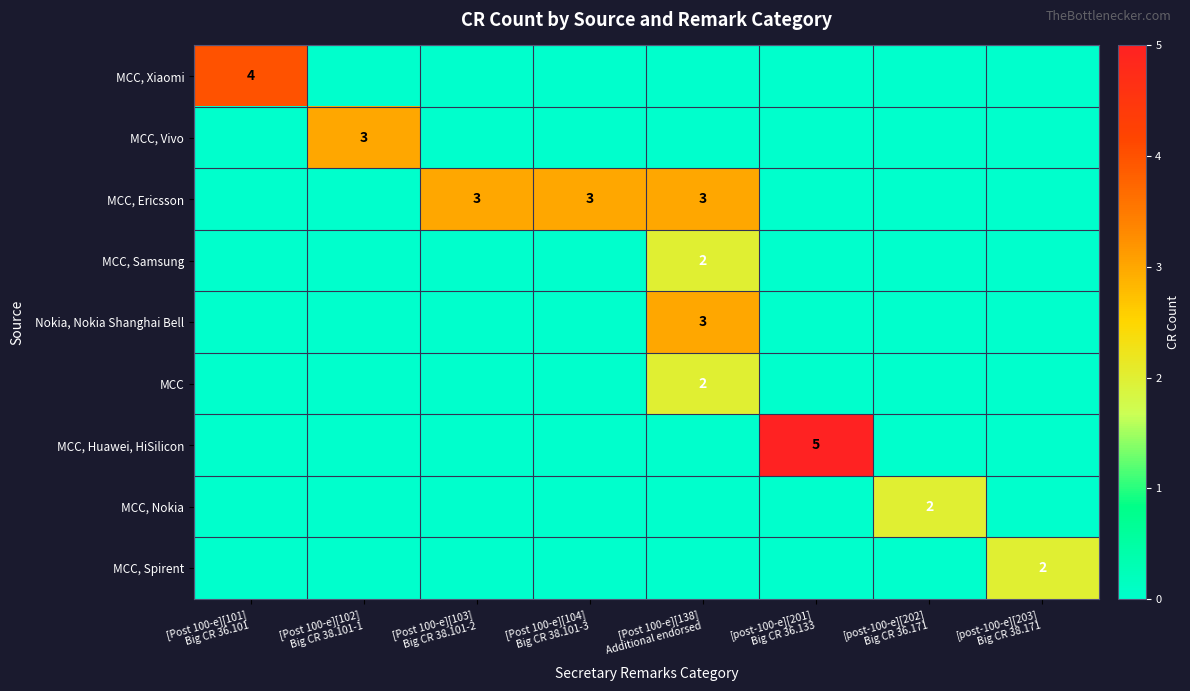

What is the total value across all series at [post-100-e][201]
Big CR 36.133?

5